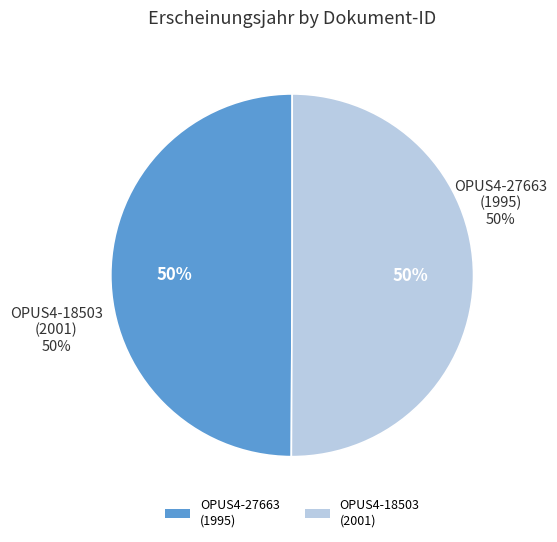

Which category accounts for the majority?

OPUS4-18503
(2001)